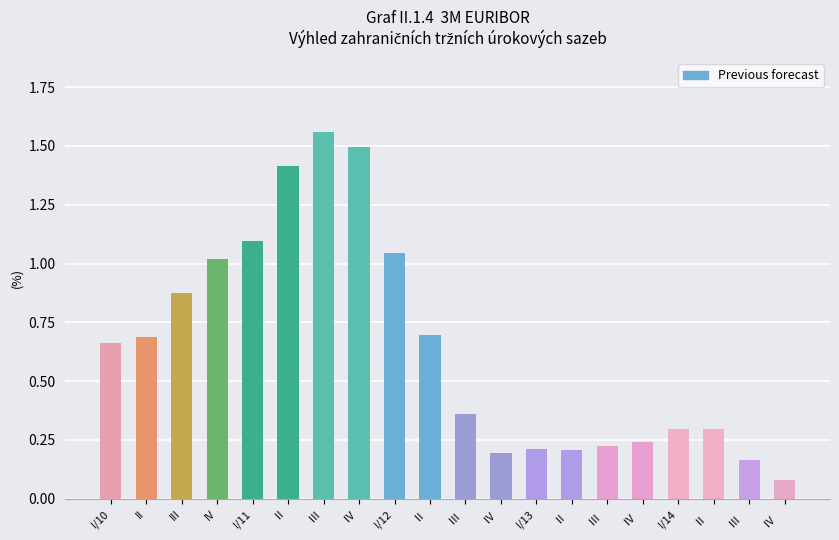

What is the label of the 5th bar from the left?

I/11